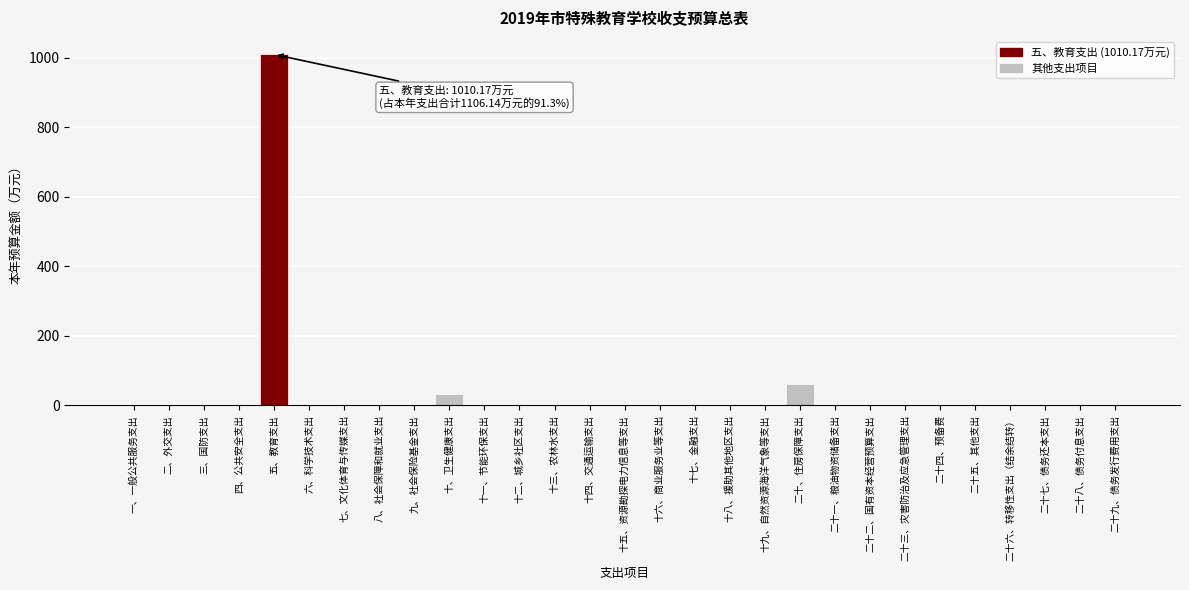

Reading left to right, list all the values displayed in this chart.

一、一般公共服务支出=0.0	二、外交支出=0.0	三、国防支出=0.0	四、公共安全支出=0.0	五、教育支出=1010.2	六、科学技术支出=0.0	七、文化体育与传媒支出=0.0	八、社会保障和就业支出=0.0	九、社会保险基金支出=0.0	十、卫生健康支出=33.9	十一、节能环保支出=0.0	十二、城乡社区支出=0.0	十三、农林水支出=0.0	十四、交通运输支出=0.0	十五、资源勘探电力信息等支出=0.0	十六、商业服务业等支出=0.0	十七、金融支出=0.0	十八、援助其他地区支出=0.0	十九、自然资源海洋气象等支出=0.0	二十、住房保障支出=62.1	二十一、粮油物资储备支出=0.0	二十二、国有资本经营预算支出=0.0	二十三、灾害防治及应急管理支出=0.0	二十四、预备费=0.0	二十五、其他支出=0.0	二十六、转移性支出（结余结转）=0.0	二十七、债务还本支出=0.0	二十八、债务付息支出=0.0	二十九、债务发行费用支出=0.0